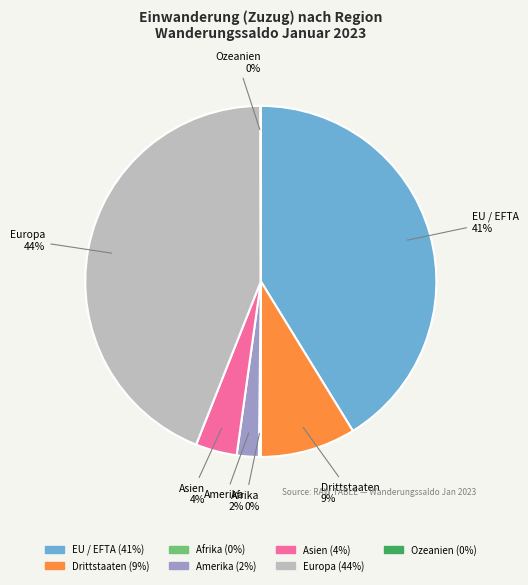

The Europa slice represents 57% of the pie. True or false?

False